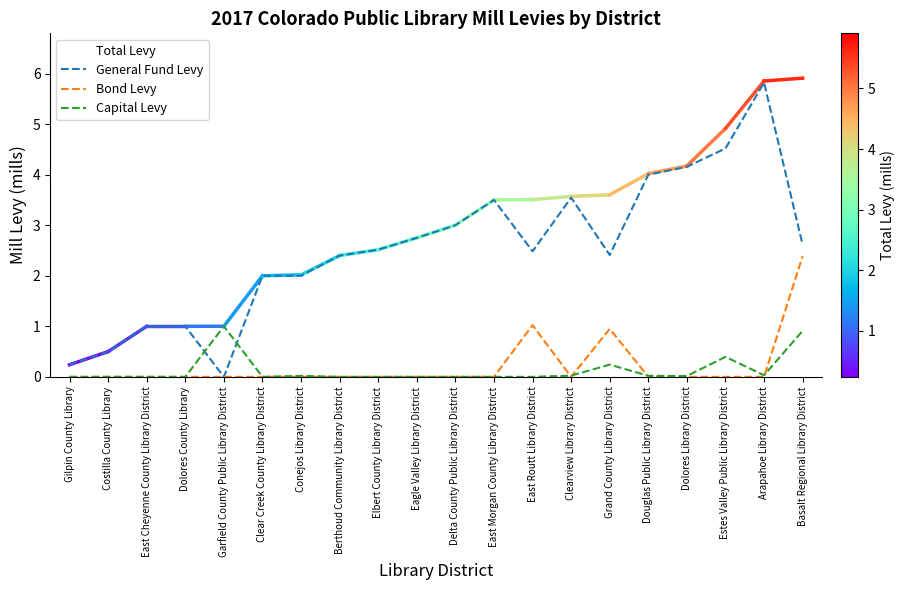

True or false: Bond Levy and Total Levy cross at least once.

False